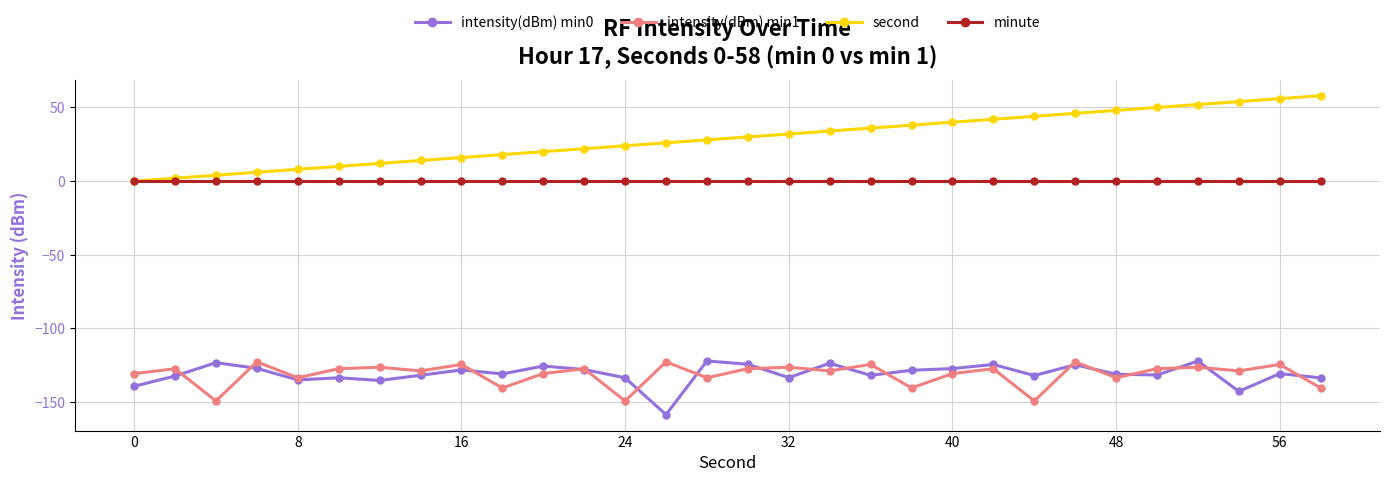

What is the value of the second point at the 21st from the left?

40.0